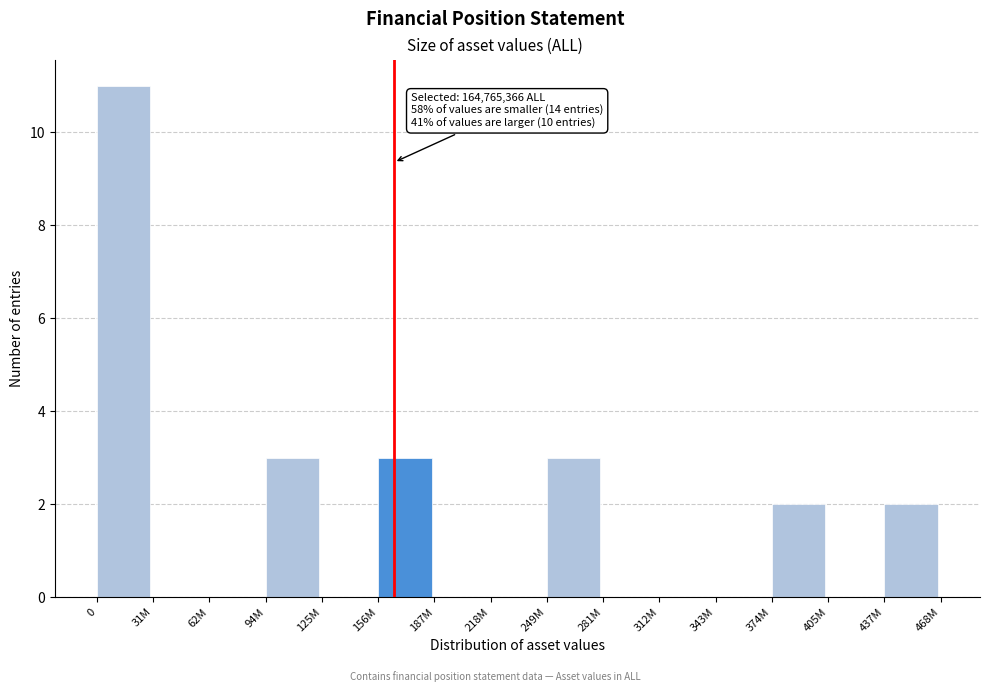

Reading left to right, transcribe all the data shown in this chart.

0=11	31M=0	62M=0	94M=3	125M=0	156M=3	187M=0	218M=0	249M=3	281M=0	312M=0	343M=0	374M=2	405M=0	437M=2